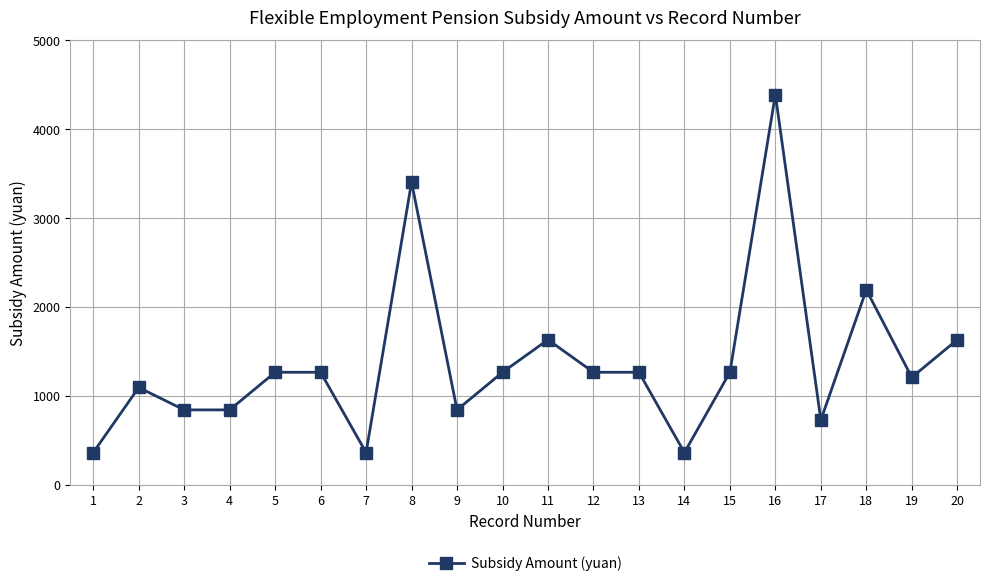

What is the difference between the second highest and minimum values?

3042